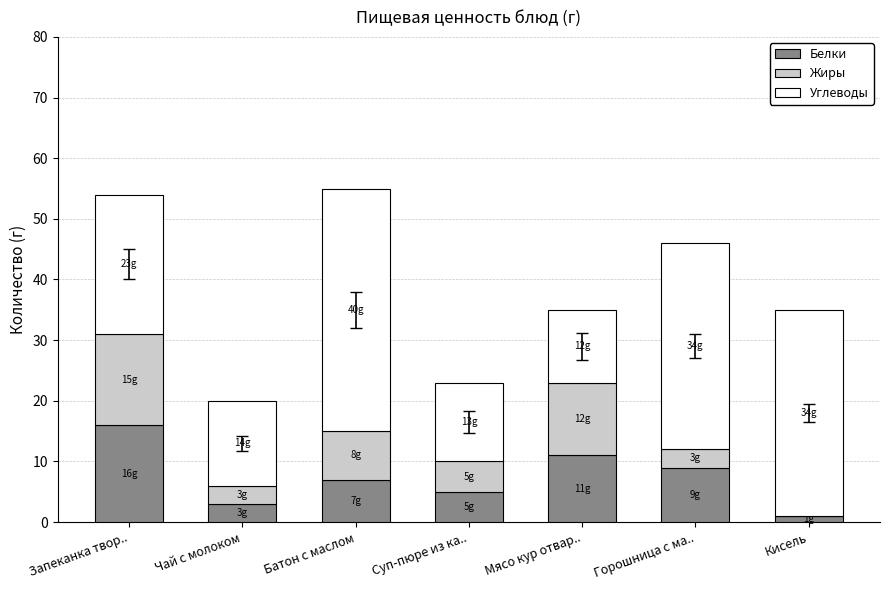

The value of Белки at Чай с молоком is 3. True or false?

True